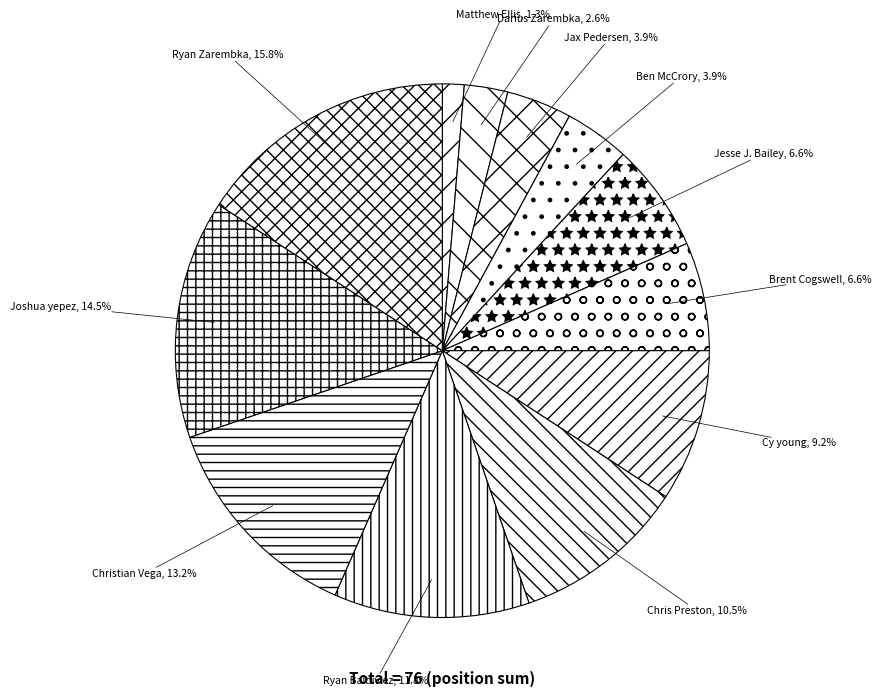

To the nearest percent, what is the average slice percentage?

8%